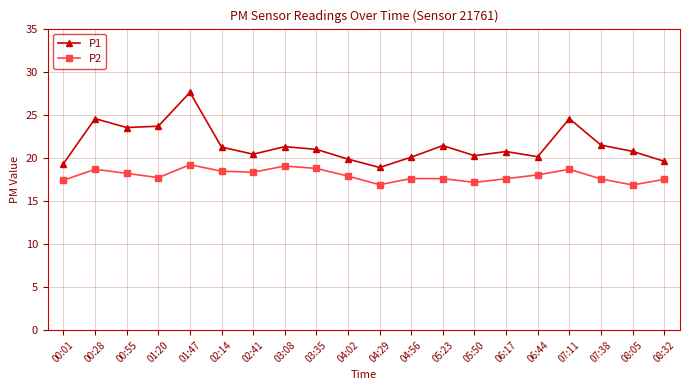

What is the total value across all series at 02:41?

38.8